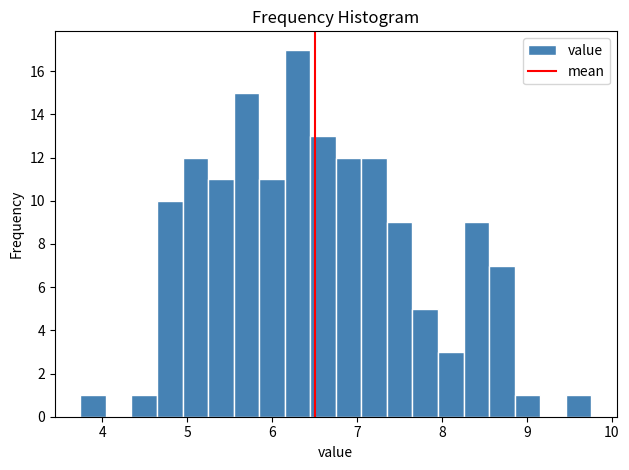

Around what value on the x-axis is the tallest bar? Give the approximate position of its centre, as read against the axis.

6.3